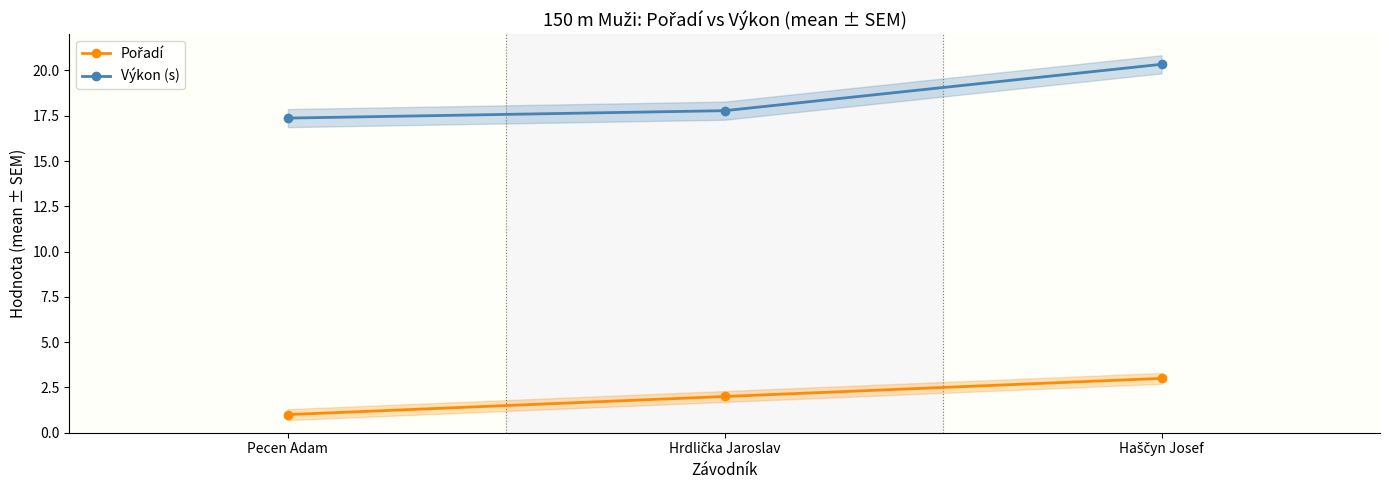

At which label does Pořadí reach its minimum?

Pecen Adam